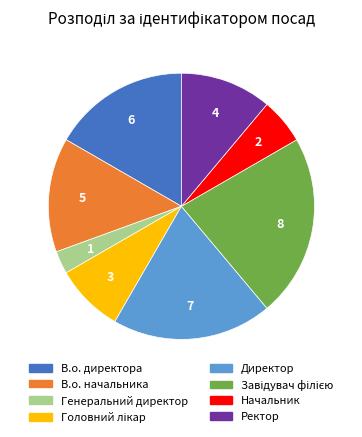

Is Начальник the majority of the pie?

No